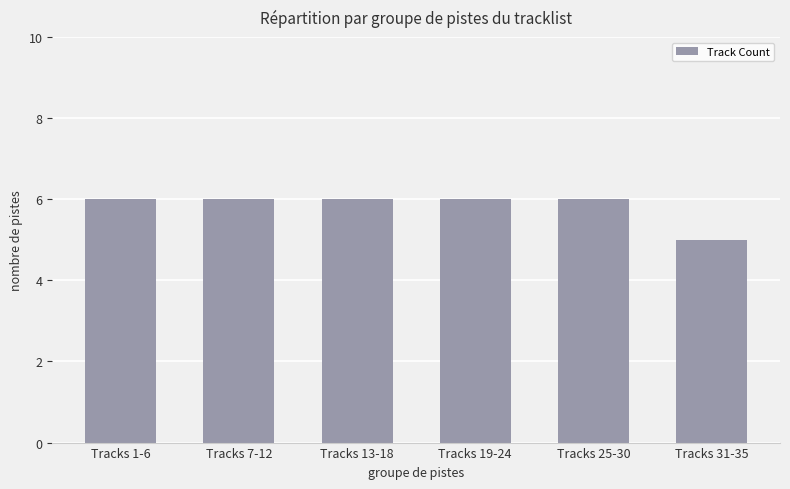

How many values are between 6 and 7?

5